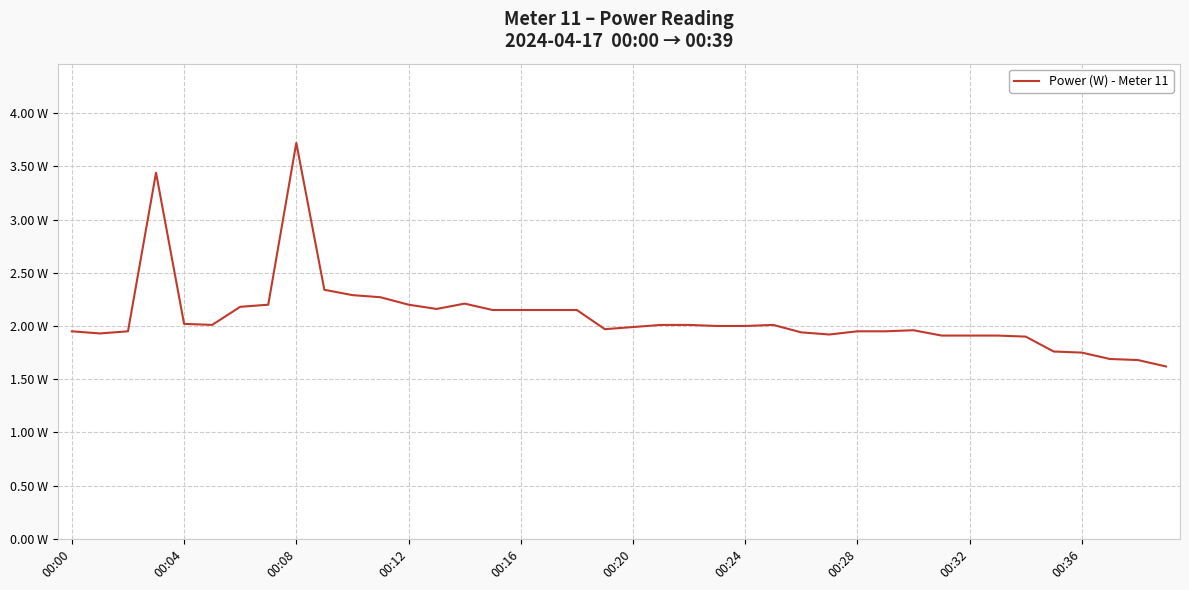

Does the chart display data point markers on the line(s)?

No